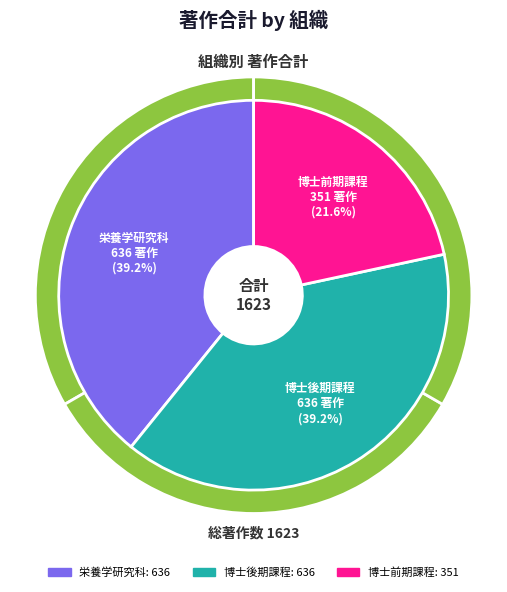

To the nearest percent, what is the difference between the 博士前期課程 and 博士後期課程 slice percentages?

18%